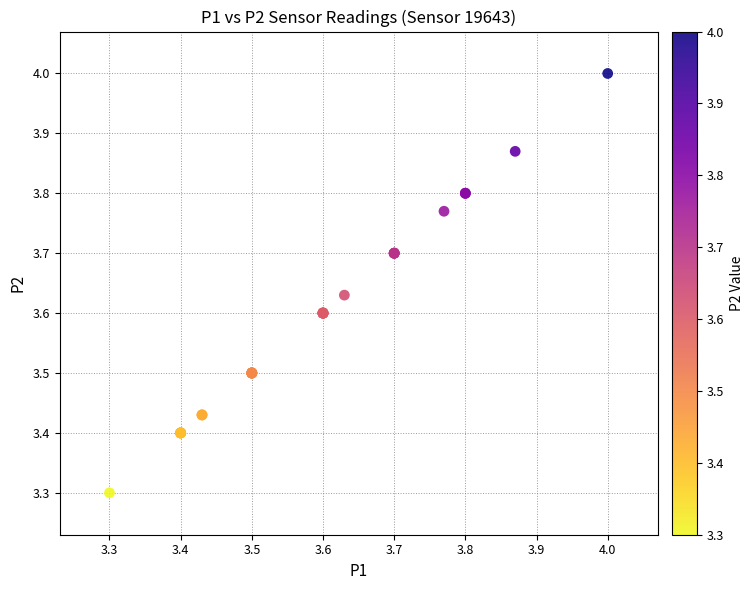

What Y value in the scatter plot is closest to 3?

3.3